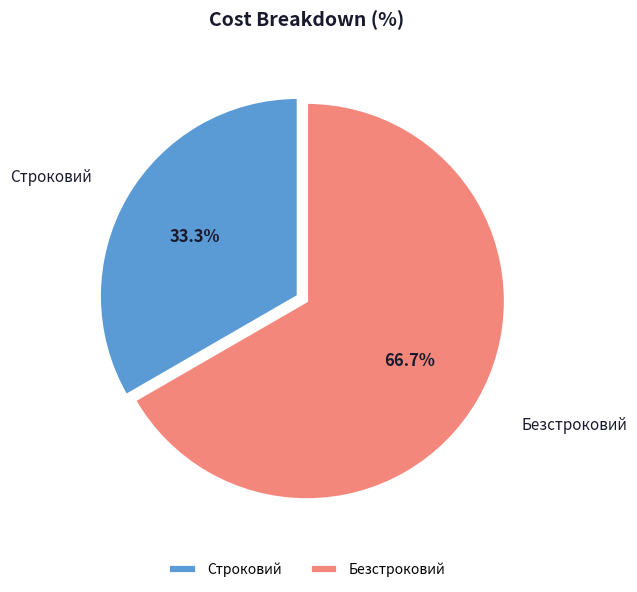

Does any single category account for the majority?

Yes